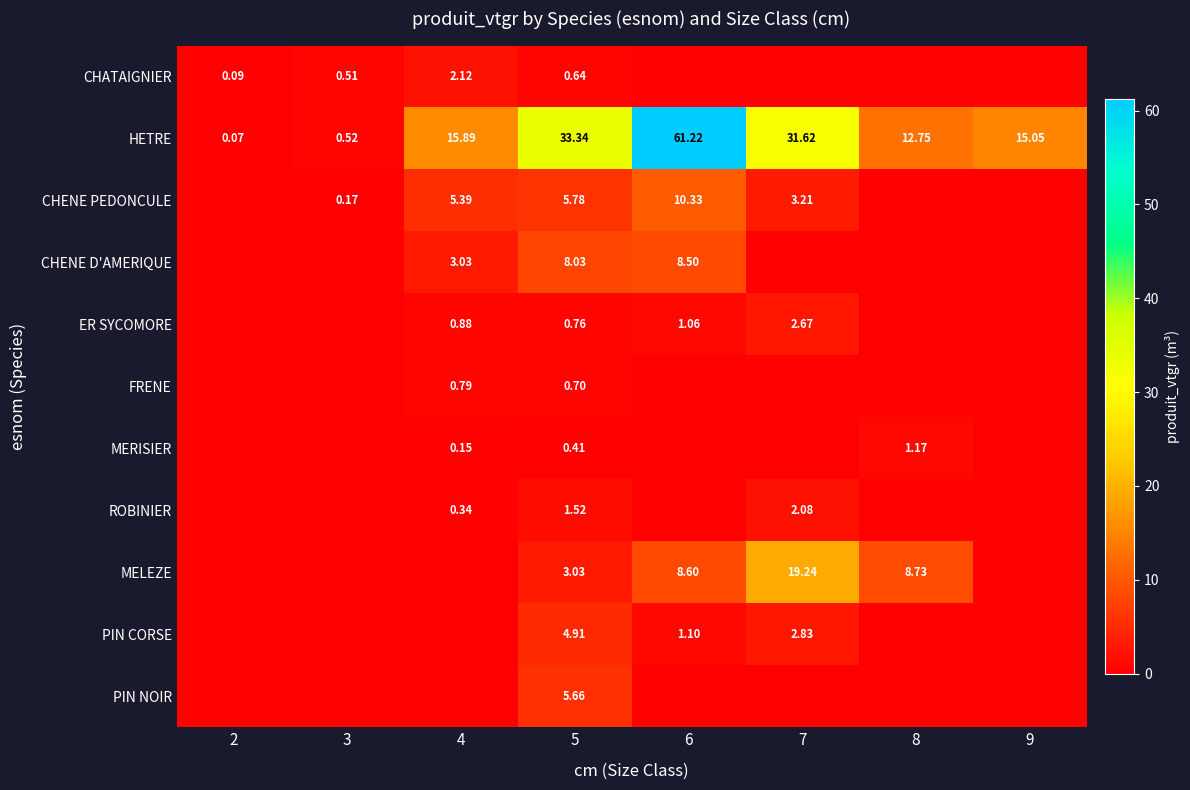

Between 5 and 8, which series saw the biggest shift?

HETRE